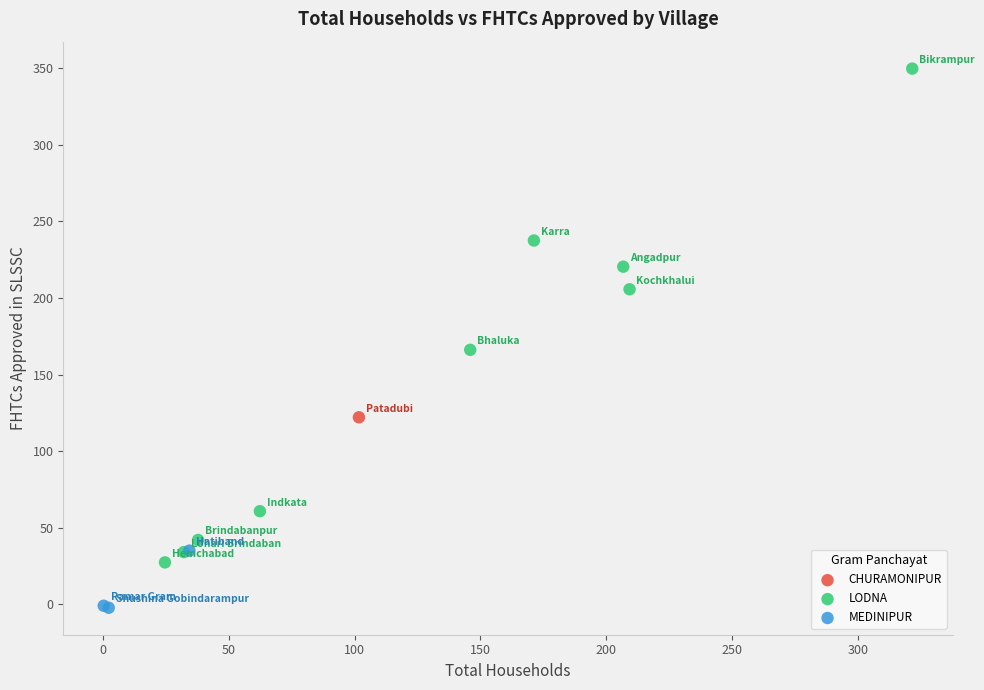

What are all the series names shown in the legend?

CHURAMONIPUR, LODNA, MEDINIPUR